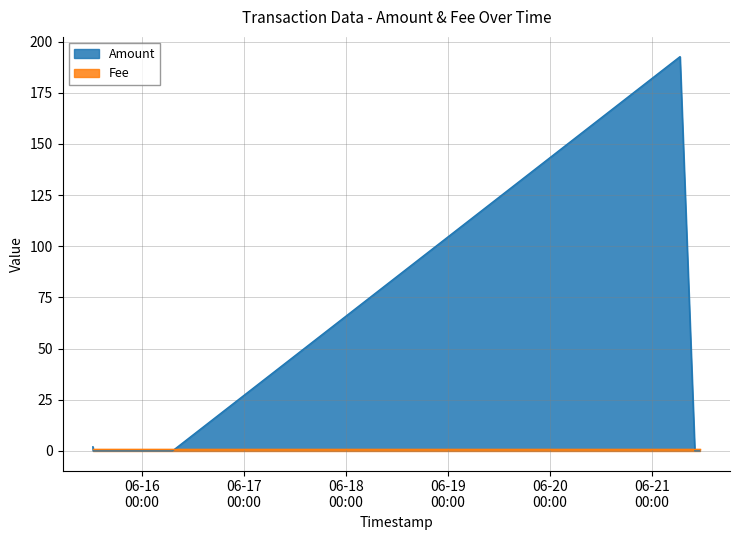

Reading right to left, transcribe all the data shown in this chart.

Amount: 2.0	0.0	0.0	192.7	0.0	0.0
Fee: 1.0	1.0	1.0	1.0	1.0	1.0